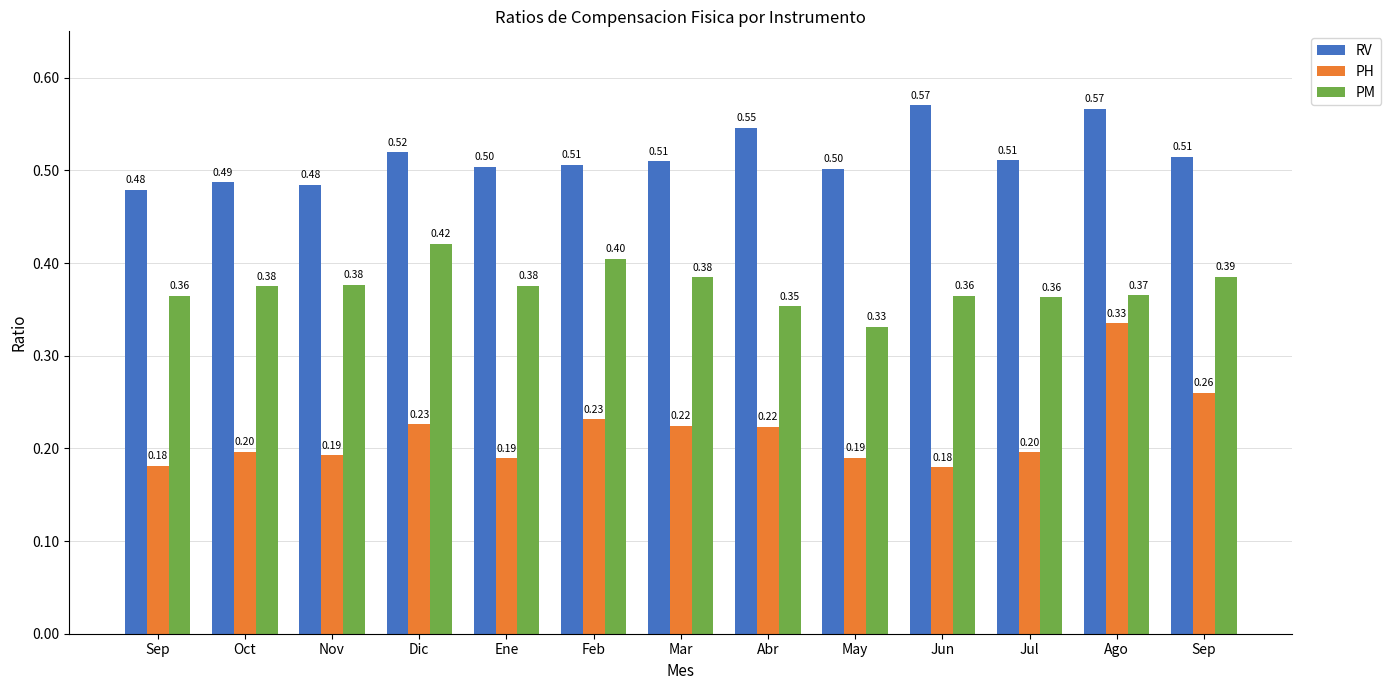

Reading right to left, what are all the values shown in this chart?

RV: 0.5	0.6	0.5	0.6	0.5	0.5	0.5	0.5	0.5	0.5	0.5	0.5	0.5
PH: 0.3	0.3	0.2	0.2	0.2	0.2	0.2	0.2	0.2	0.2	0.2	0.2	0.2
PM: 0.4	0.4	0.4	0.4	0.3	0.4	0.4	0.4	0.4	0.4	0.4	0.4	0.4